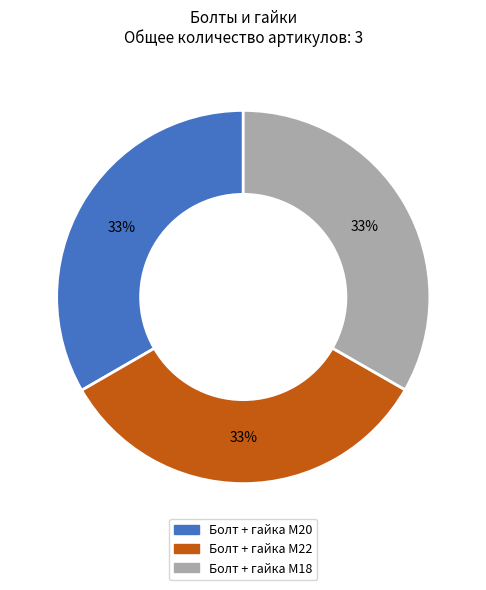

Is it true that Болт + гайка M18 is 44% of the pie?

False